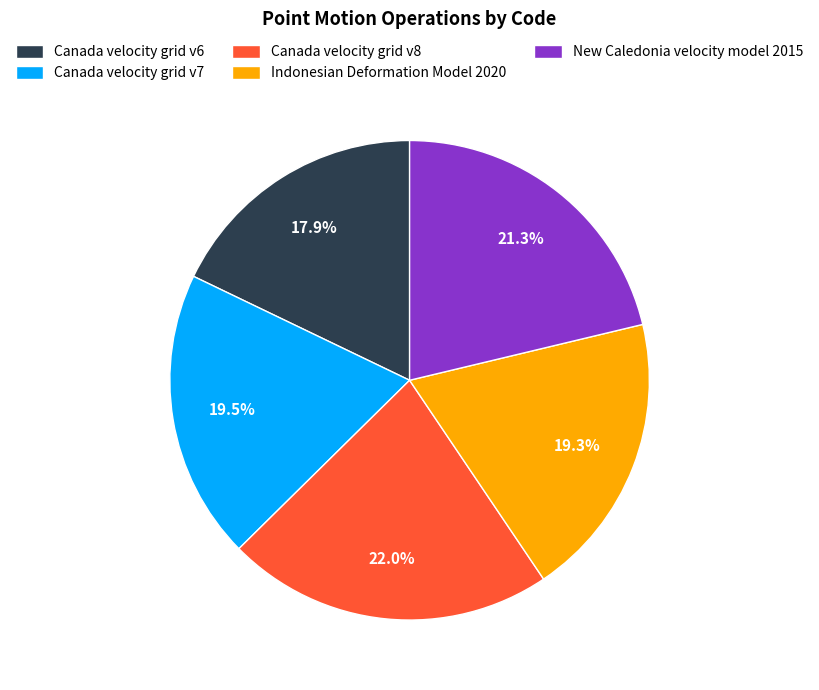

To the nearest percent, what portion does Canada velocity grid v6 represent?

18%